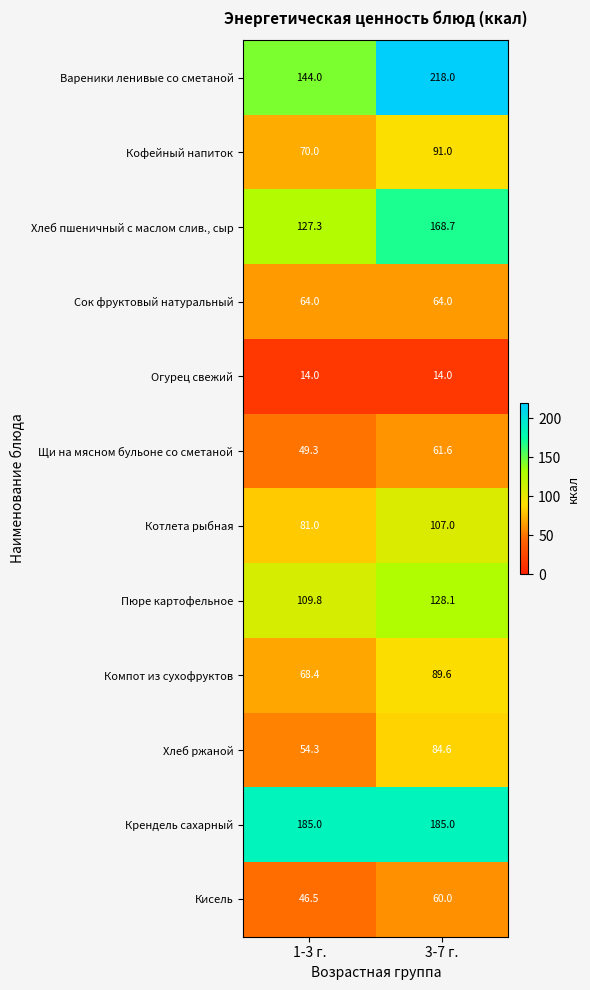

Which series has the largest total across all categories?

Крендель сахарный